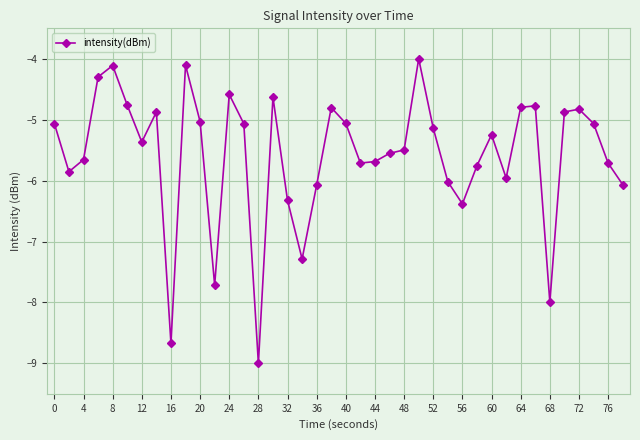

What is the value of the 34th point from the left?

-4.8